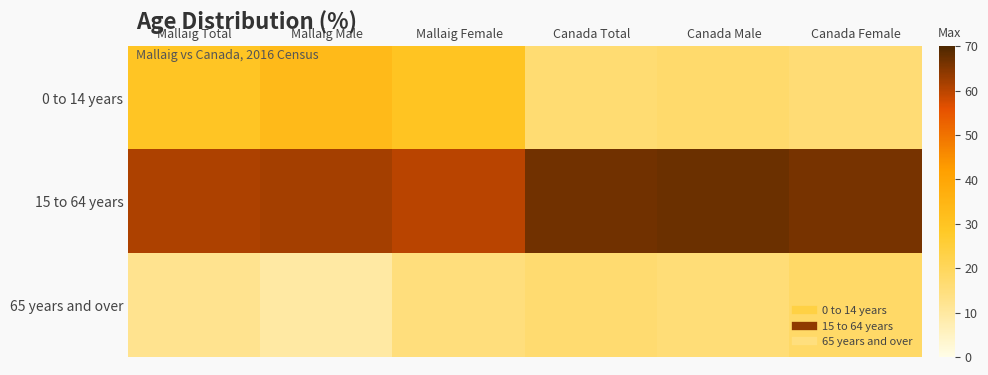

Which series has the largest range (max minus min)?

0 to 14 years